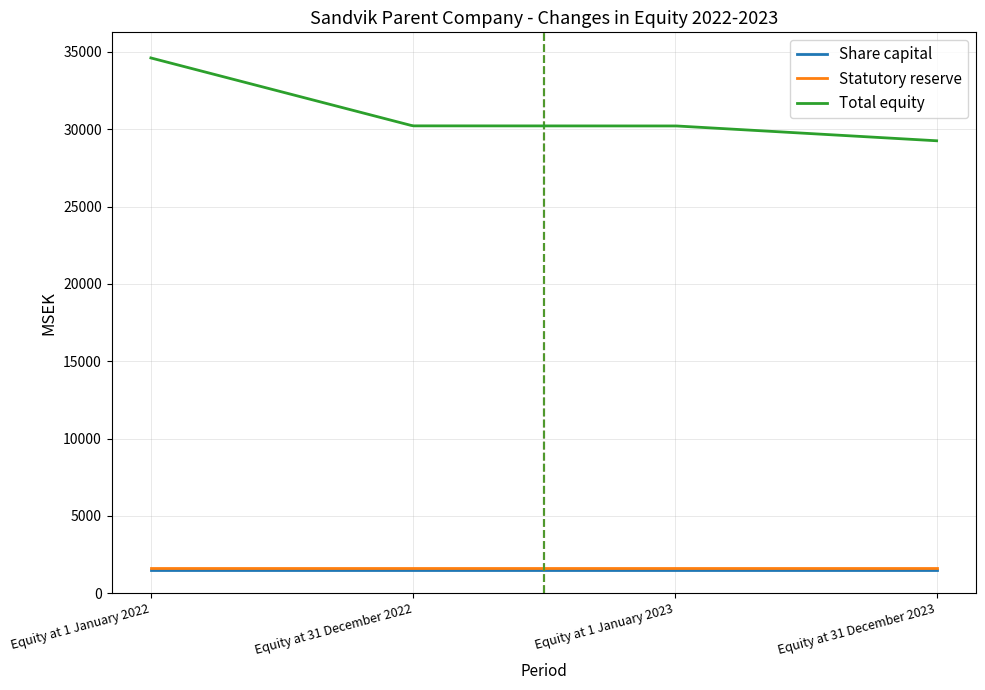

True or false: Share capital and Total equity intersect in this chart.

False